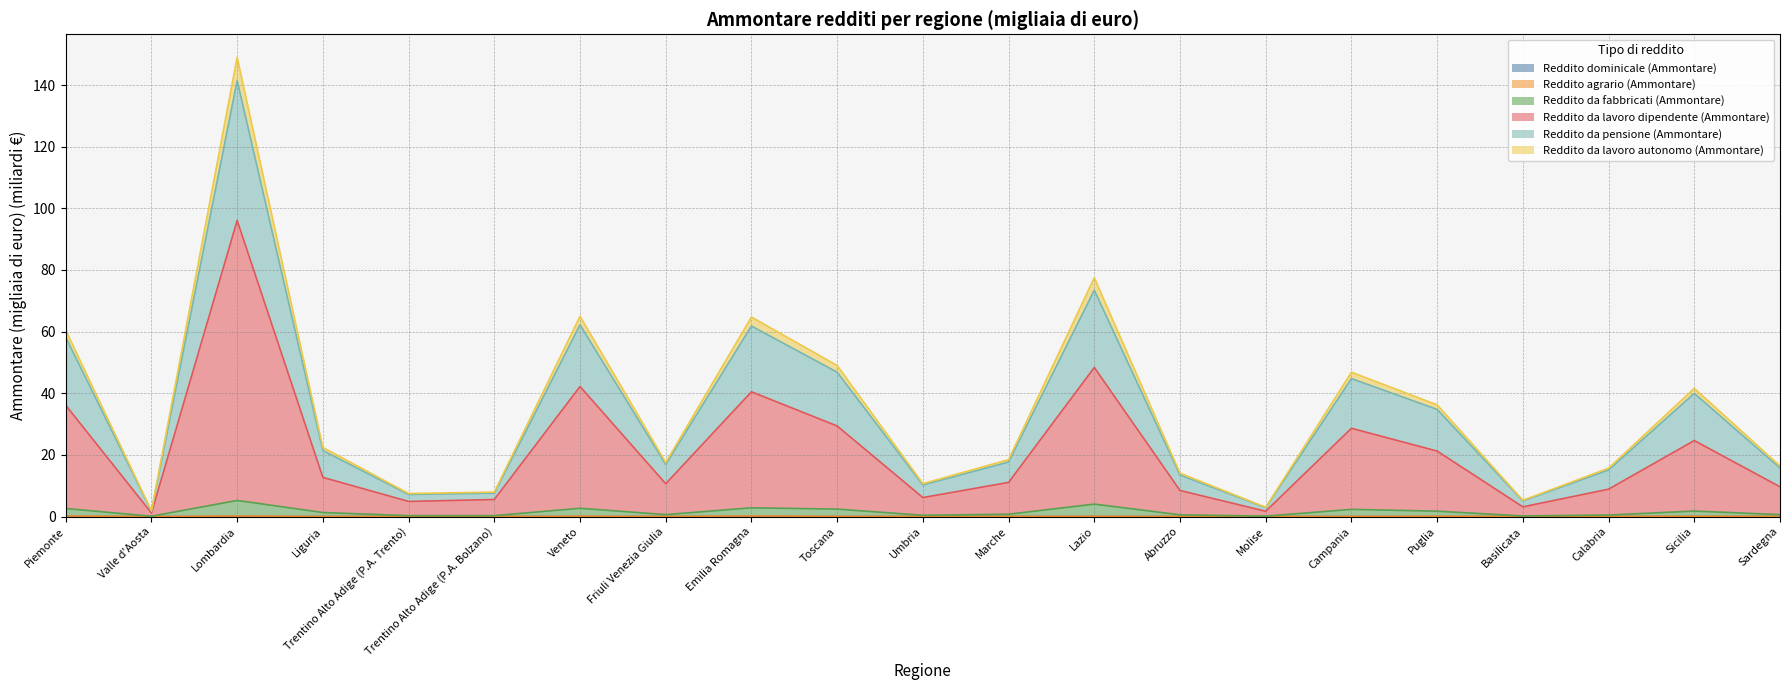

The value of Reddito agrario (Ammontare) at Emilia Romagna is 0.2. True or false?

True